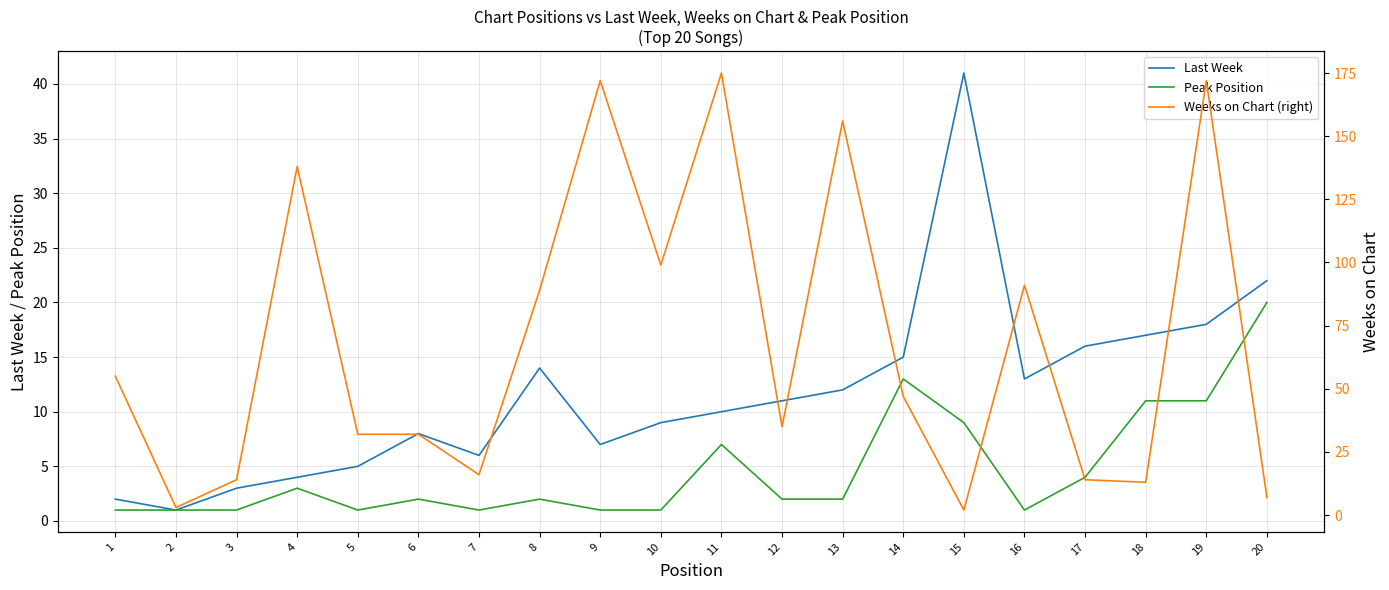

What is the difference between the highest and lowest values at 11?

168